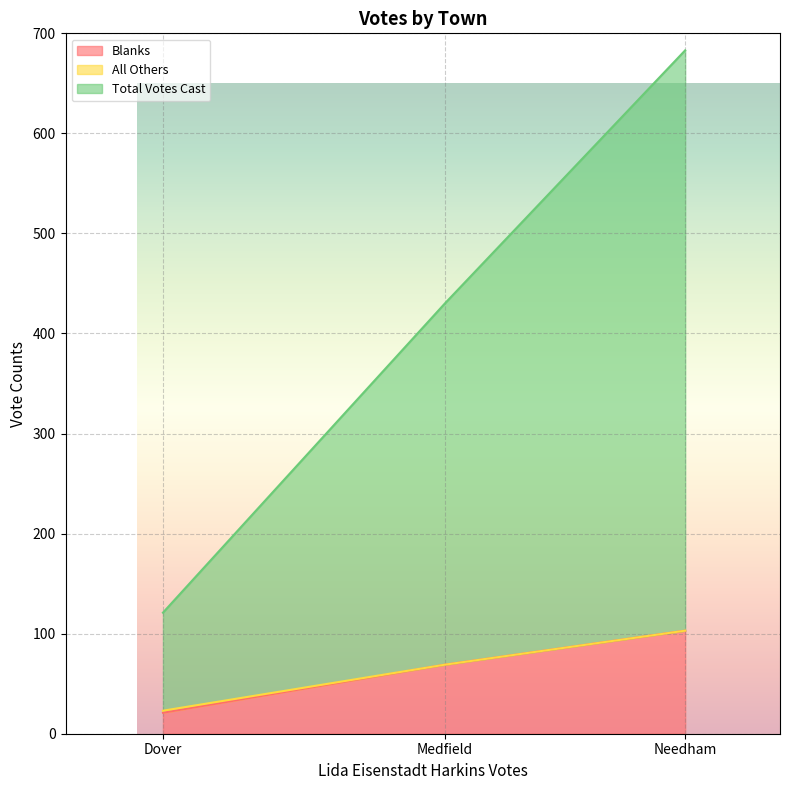

Which series has the largest total across all categories?

Total Votes Cast